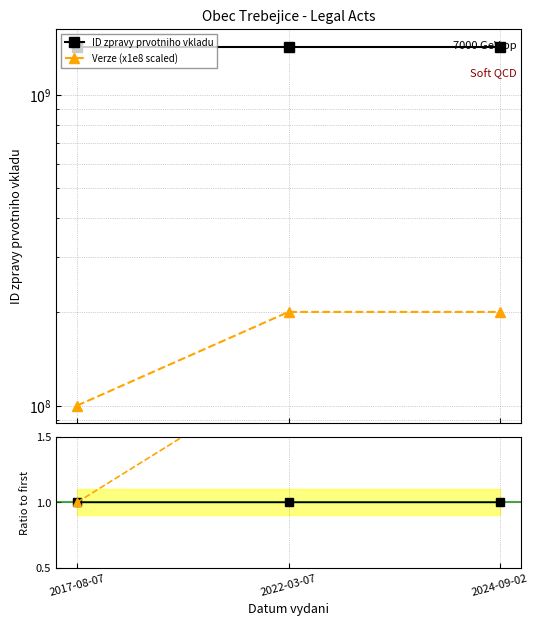

Which series has the largest range (max minus min)?

Verze (x1e8 scaled)